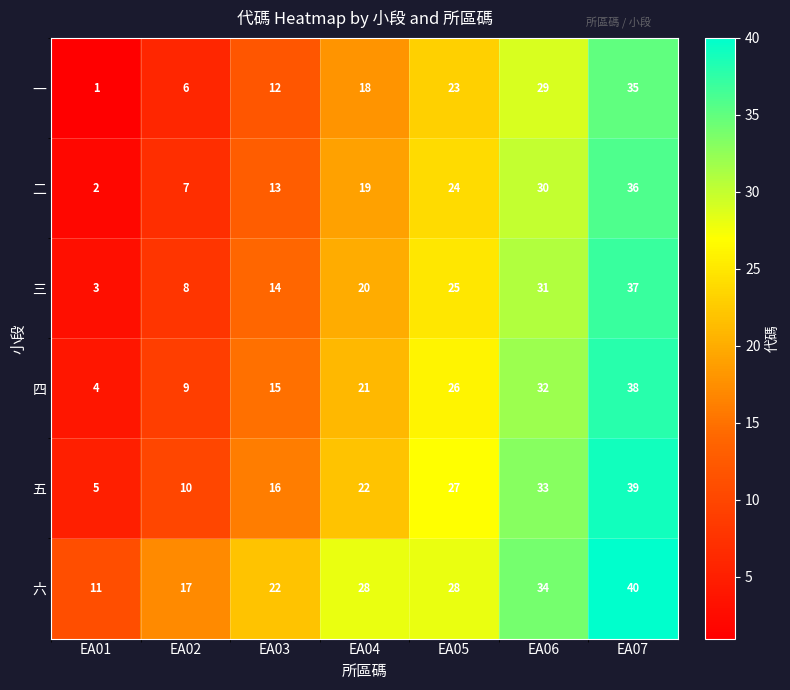

The 六 series shows 10 at EA05. True or false?

False